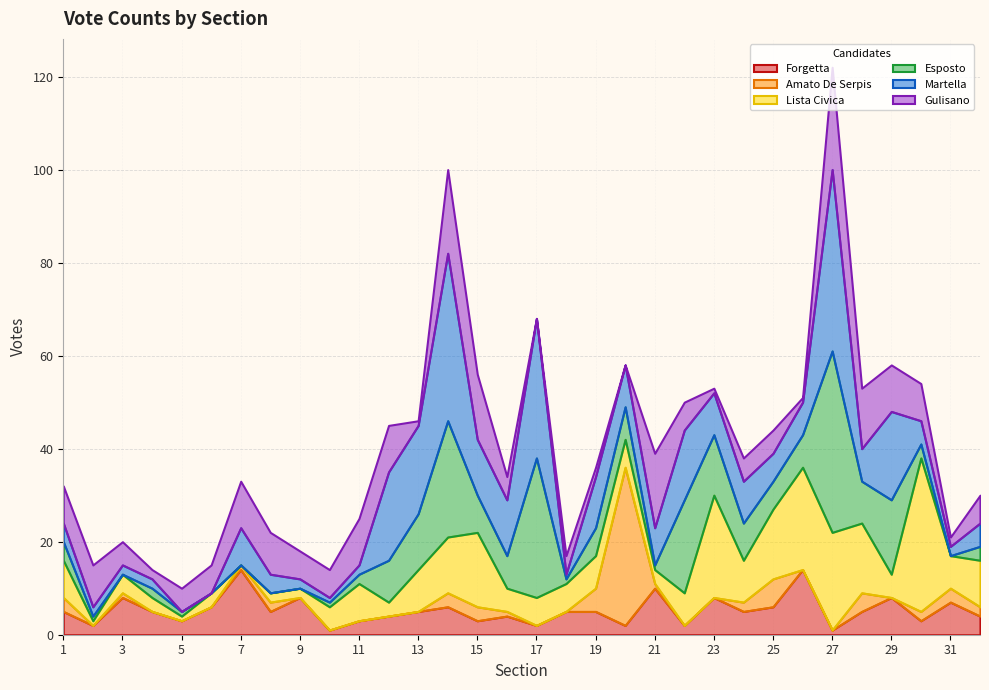

What is the average value of the Martella series?

10